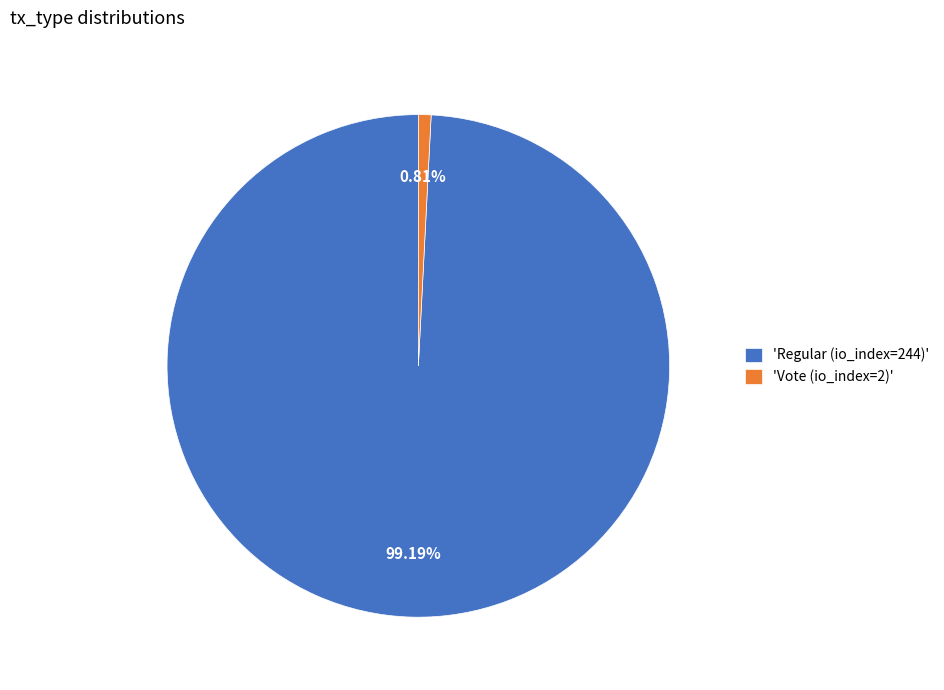

Which slice is the largest?

'Regular (io_index=244)'